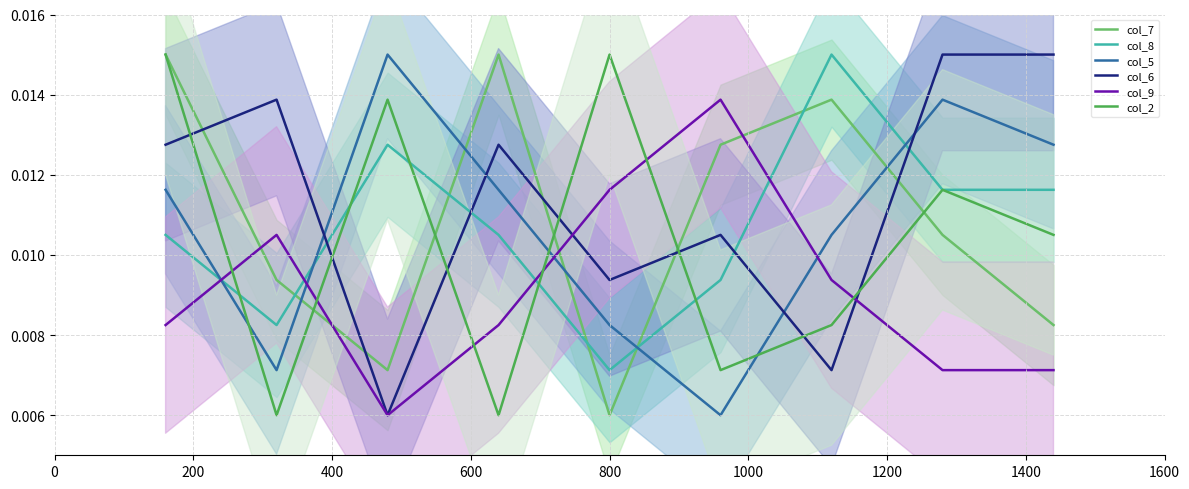

Which series has the largest range (max minus min)?

col_7